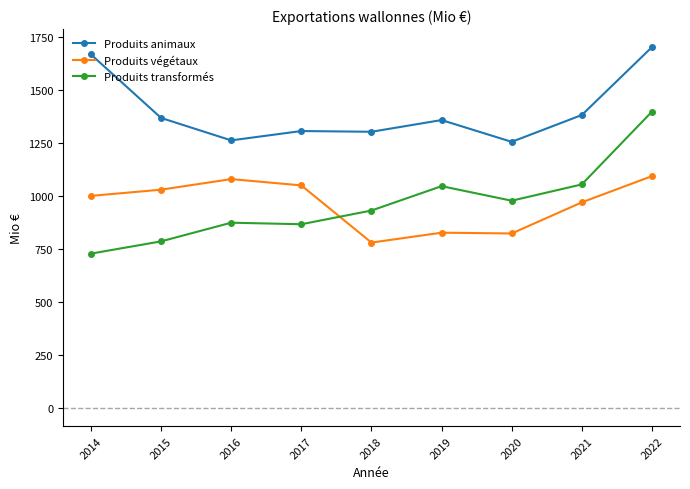

List the series in order of their peak value, highest first.

Produits animaux, Produits transformés, Produits végétaux